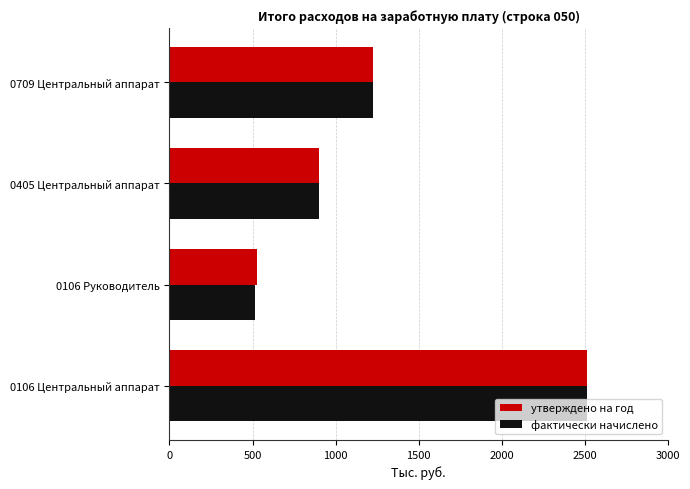

Which series has the widest spread of values?

фактически начислено